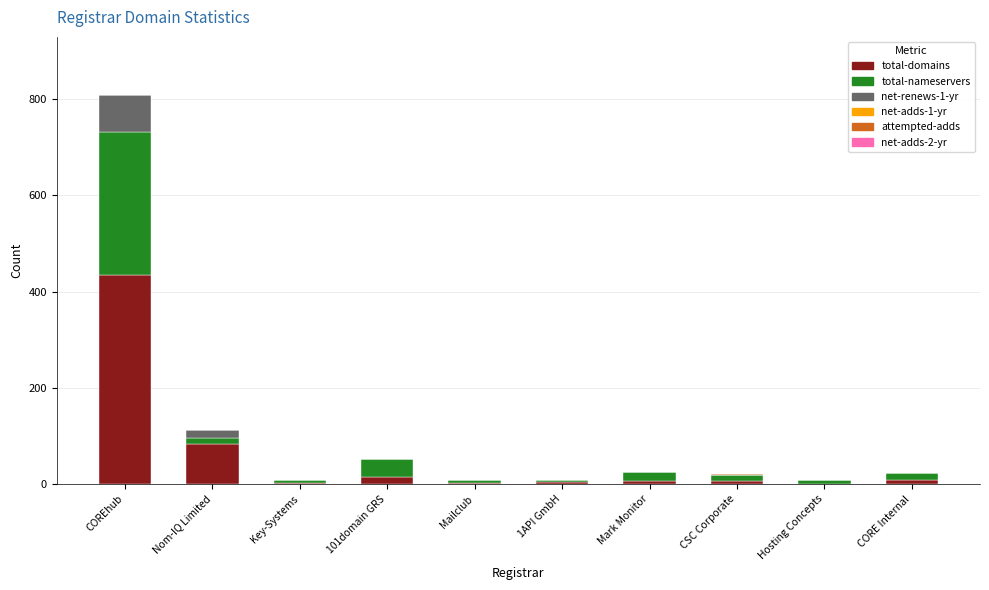

What is the maximum value for total-domains?

434